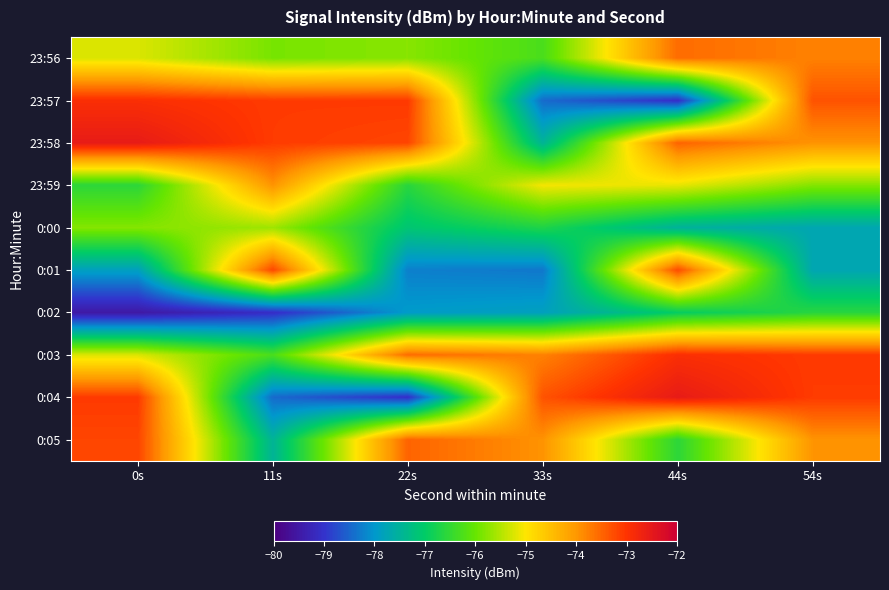

Reading right to left, list all the values displayed in this chart.

23:56: 54s=-73.8	44s=-73.6	33s=-76.3	22s=-75.8	11s=-75.9	0s=-75.2
23:57: 54s=-73.3	44s=-79.1	33s=-78.4	22s=-73.1	11s=-73.1	0s=-72.9
23:58: 54s=-74.0	44s=-73.5	33s=-77.5	22s=-73.2	11s=-73.1	0s=-72.6
23:59: 54s=-75.8	44s=-75.2	33s=-75.1	22s=-76.6	11s=-74.0	0s=-76.6
0:00: 54s=-77.7	44s=-77.5	33s=-76.7	22s=-77.1	11s=-75.6	0s=-75.8
0:01: 54s=-77.7	44s=-73.3	33s=-78.3	22s=-78.2	11s=-73.2	0s=-77.9
0:02: 54s=-76.6	44s=-77.0	33s=-77.9	22s=-78.0	11s=-79.1	0s=-79.5
0:03: 54s=-73.1	44s=-72.9	33s=-73.8	22s=-73.6	11s=-76.3	0s=-75.2
0:04: 54s=-73.1	44s=-72.6	33s=-73.3	22s=-79.1	11s=-78.4	0s=-73.1
0:05: 54s=-74.0	44s=-76.6	33s=-74.0	22s=-73.5	11s=-77.5	0s=-73.2